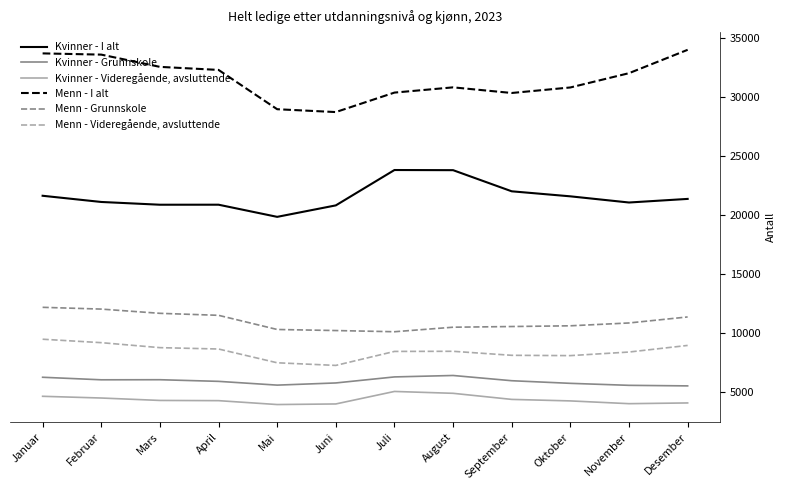

What is the sum of all Menn - I alt values?

378367